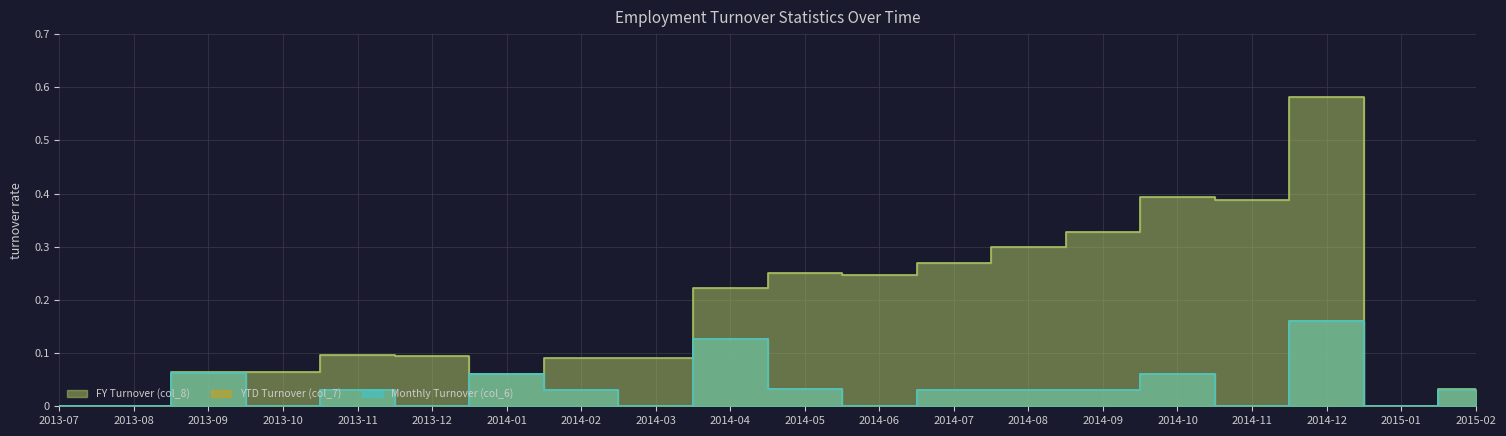

At which category is the sum across all series the highest?

2014-12